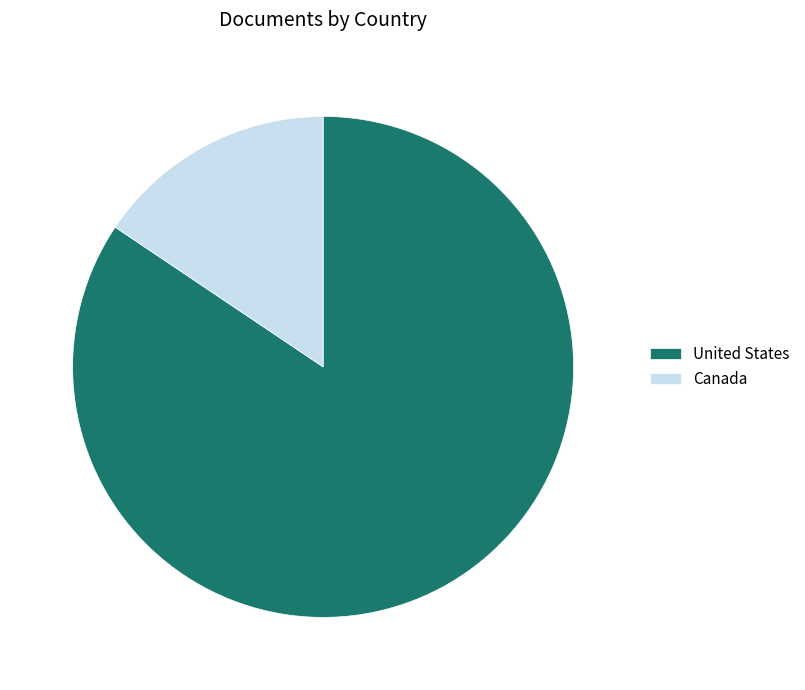

Do Canada and United States together represent more than half of the pie?

Yes